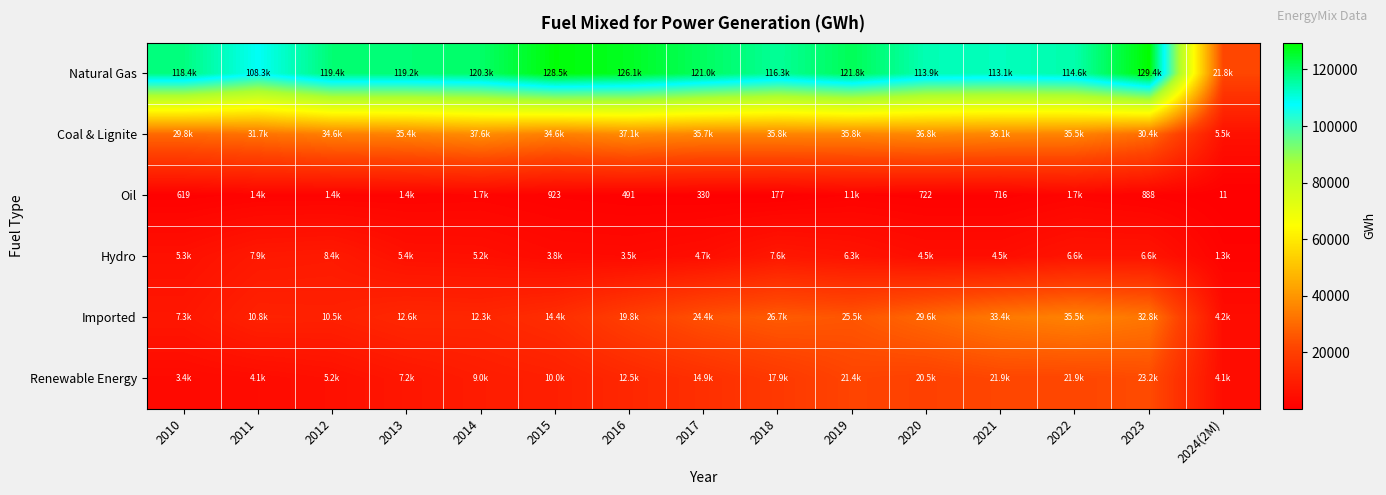

How many values in the Renewable Energy series exceed 12537?

8